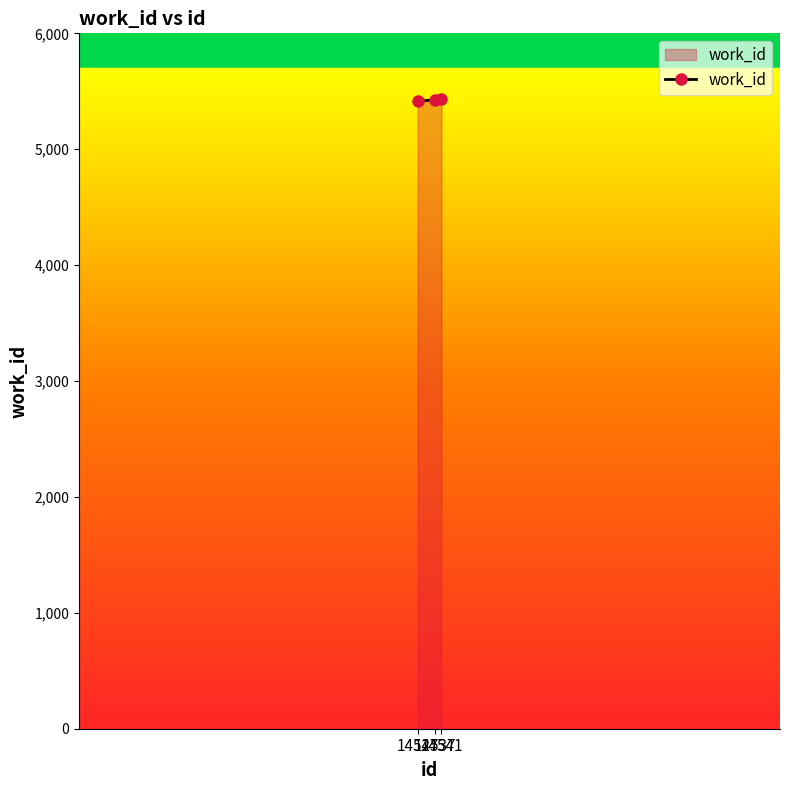

How many values are between 5413 and 5431?

3